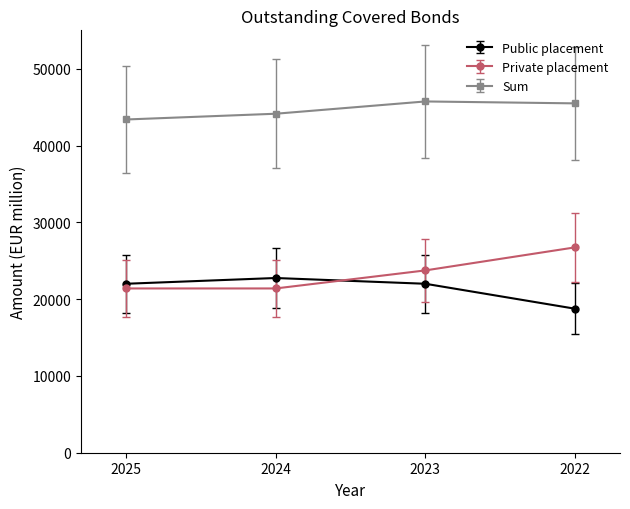

True or false: Private placement and Sum cross at least once.

False